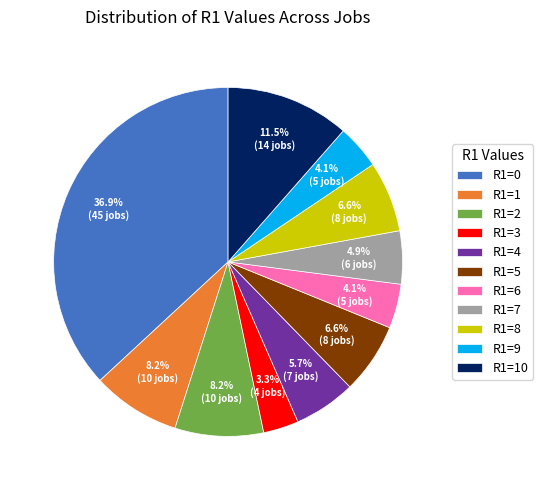

What percentage is the R1=2 slice, to the nearest percent?

8%